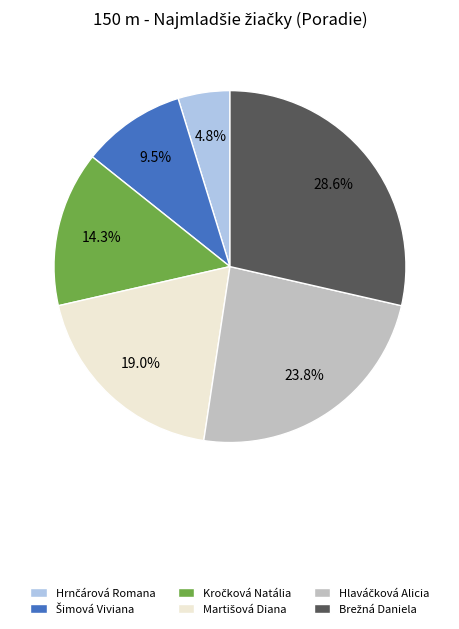

Is there a majority slice in this chart?

No